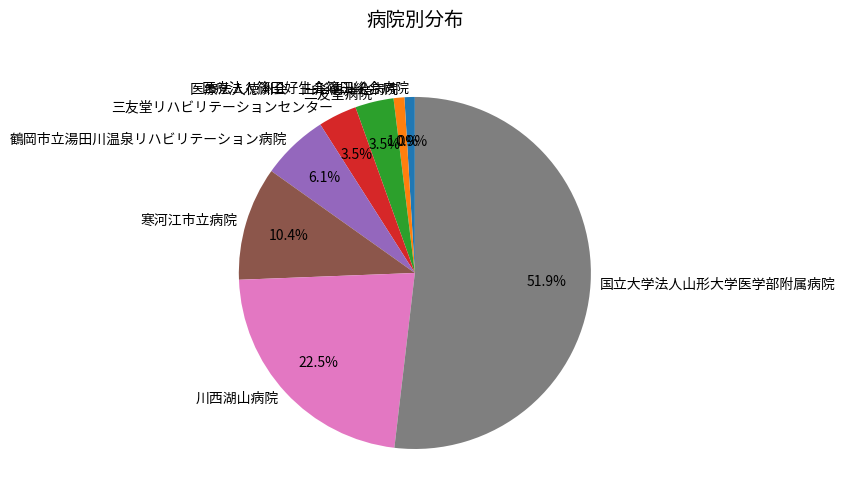

How many segments does this pie chart have?

8